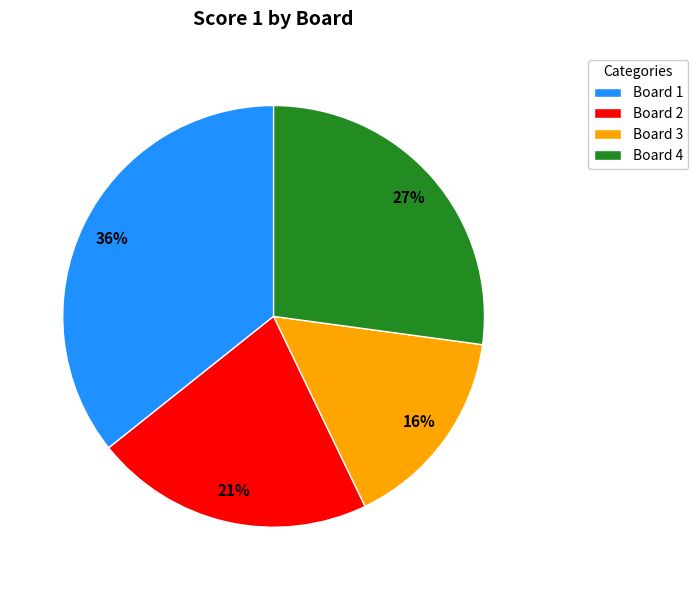

Is the sum of Board 1 and Board 2 greater than half?

Yes